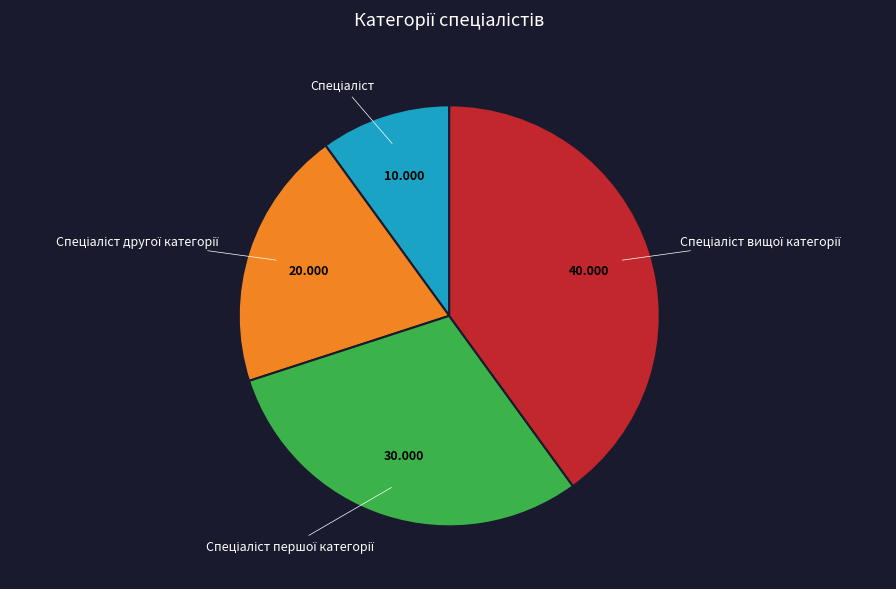

Is there a majority slice in this chart?

No